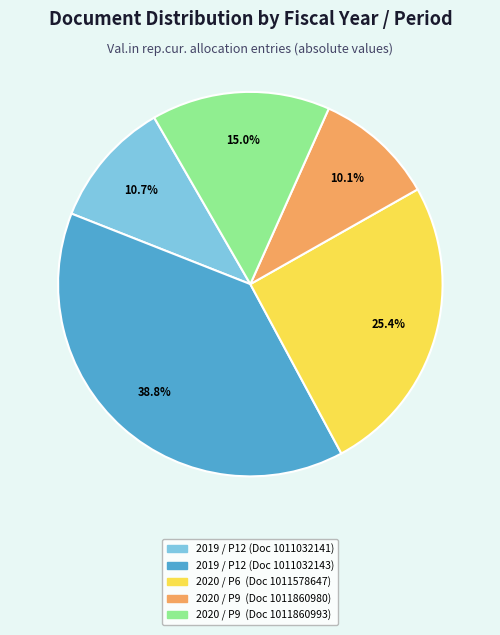

How many slices are in this pie chart?

5